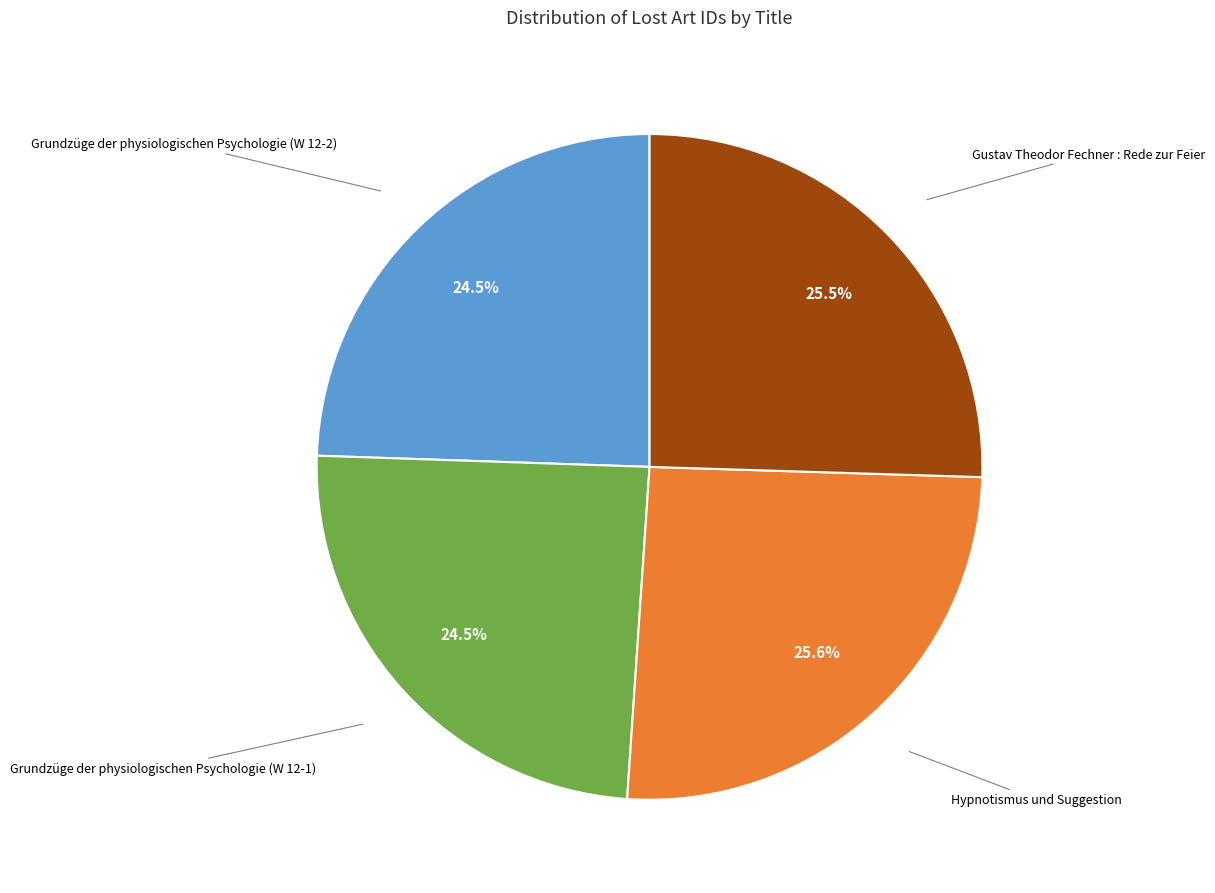

True or false: Gustav Theodor Fechner : Rede zur Feier accounts for 20% of the total.

False